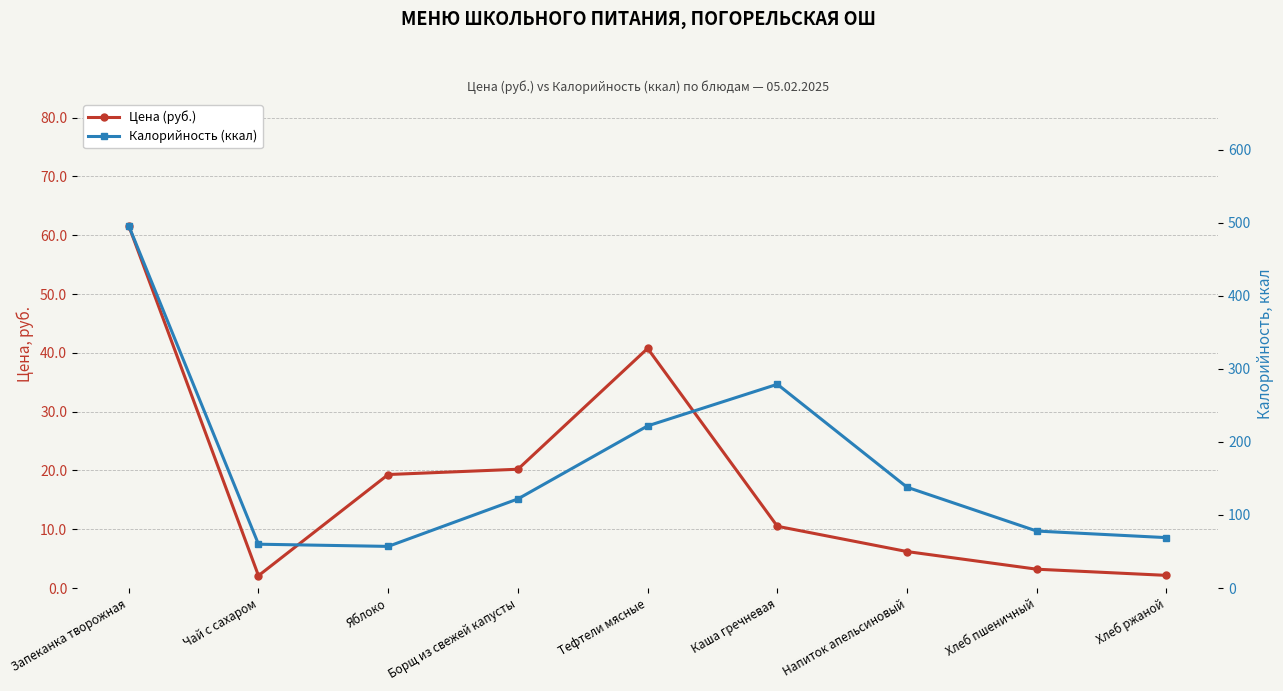

True or false: Калорийность (ккал) and Цена (руб.) cross at least once.

False